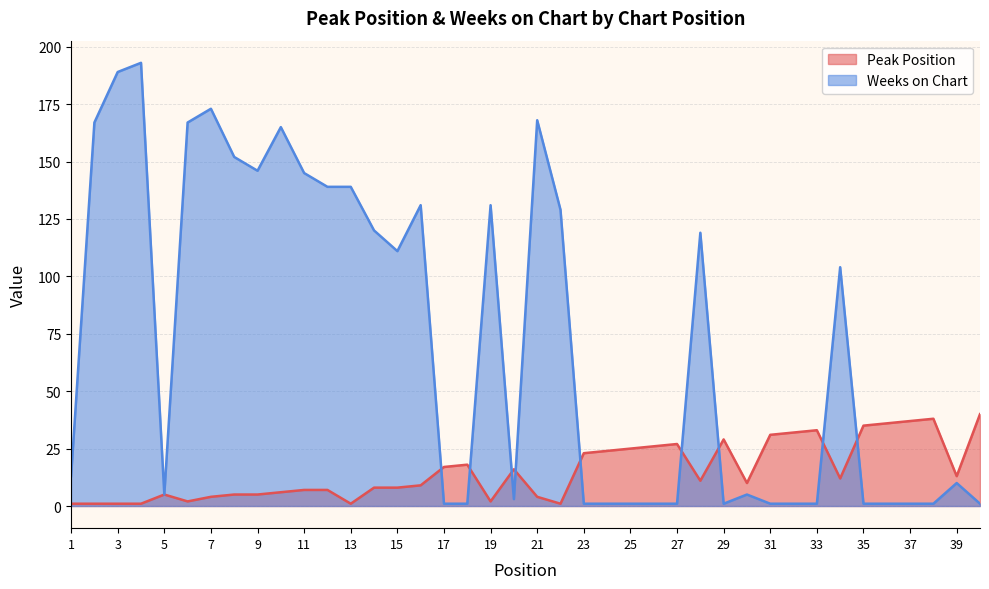

Which label corresponds to the smallest value in the chart?

1